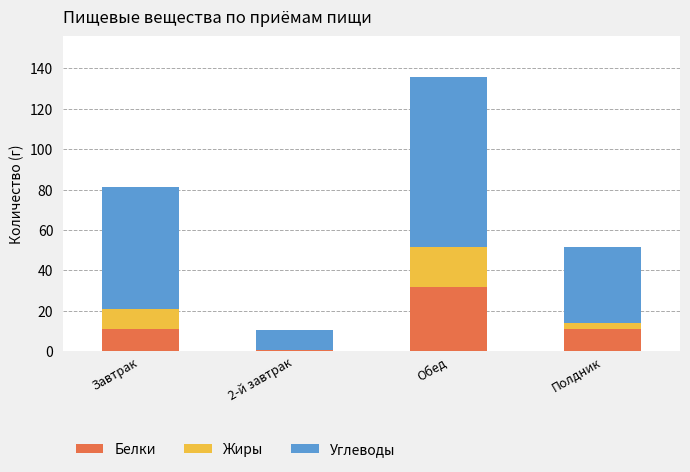

What is the sum of all Белки values?

54.0